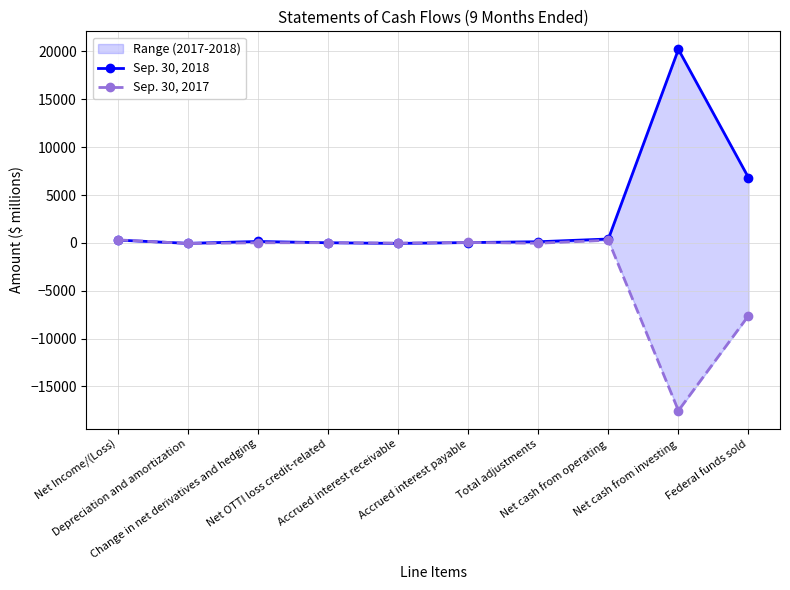

At which category does Sep. 30, 2017 reach its first local valley?

Depreciation and amortization